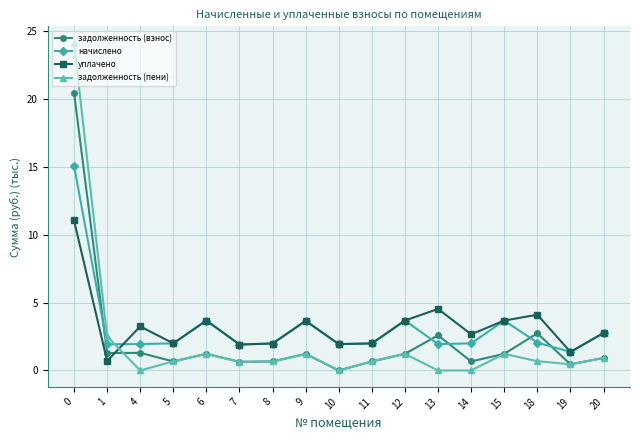

Does the chart display data point markers on the line(s)?

Yes